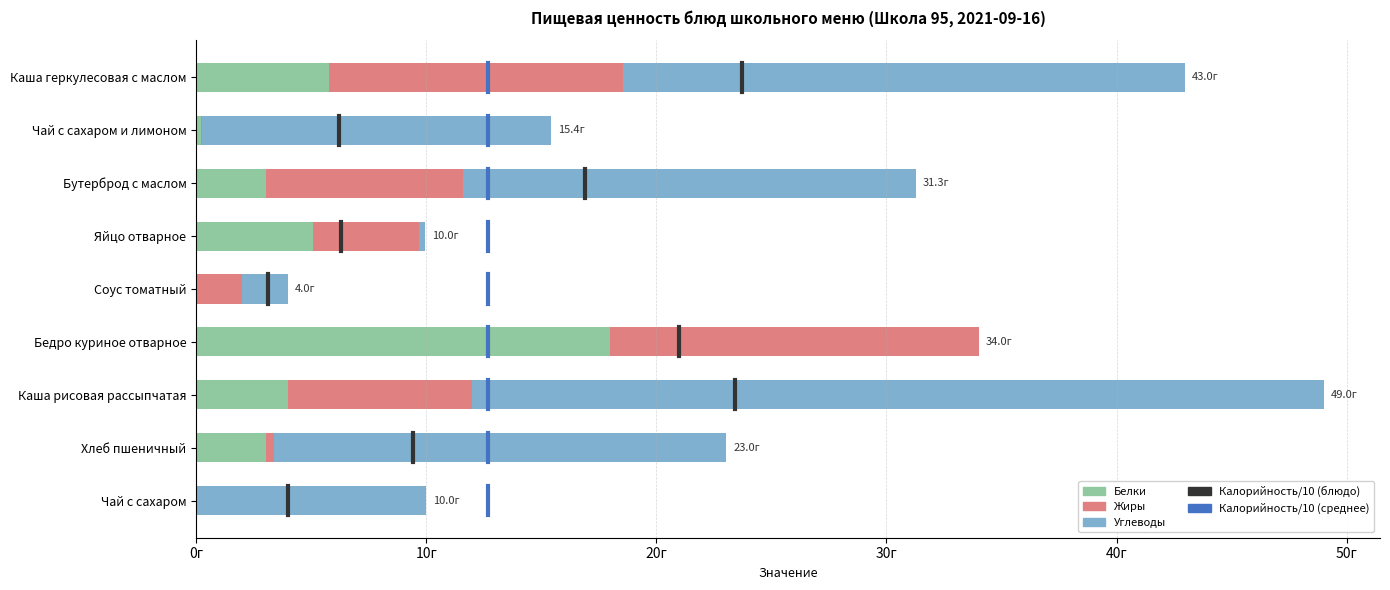

How many values in Жиры are above zero?

8